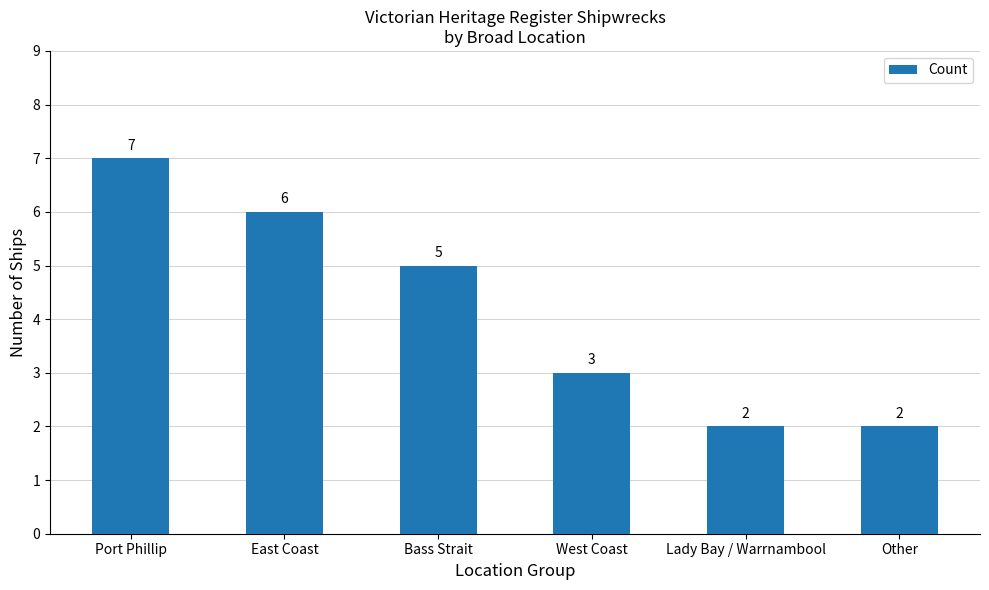

What is the difference between the values at Other and Bass Strait?

3